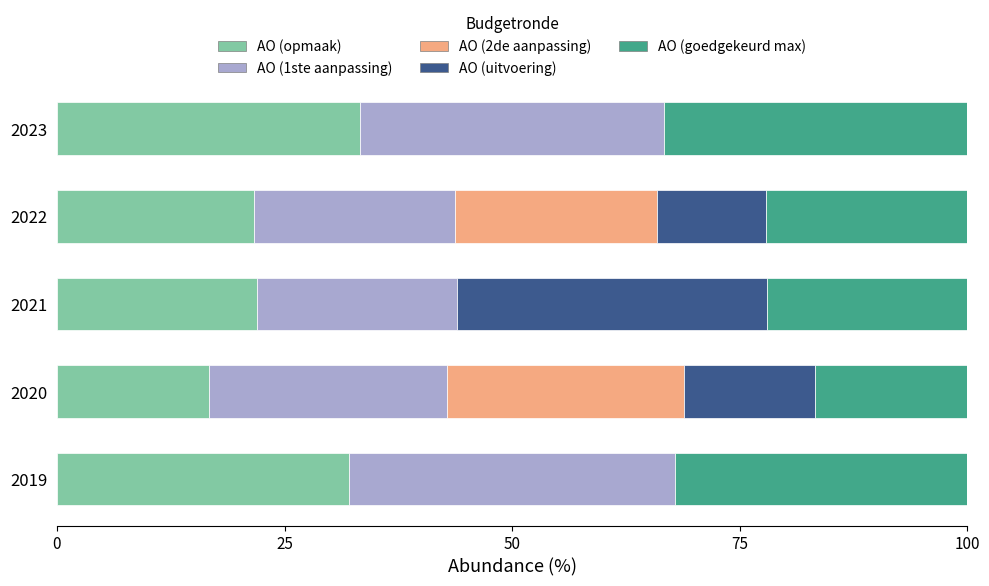

What is the sum of all AO (opmaak) values?

125.7